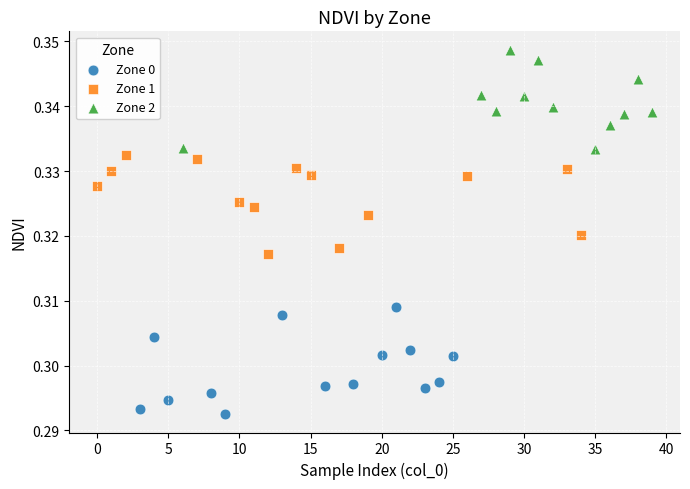

Which series reaches the maximum Y coordinate?

Zone 2